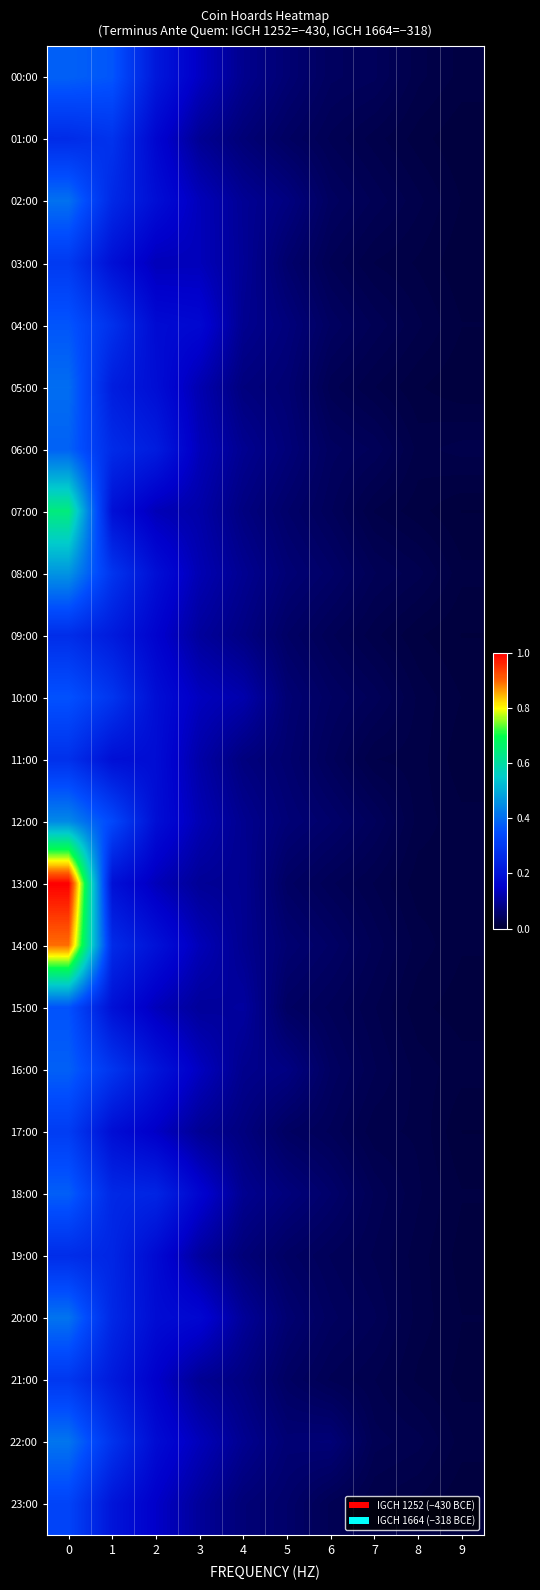

What is the total value across all series at 4?

2.1